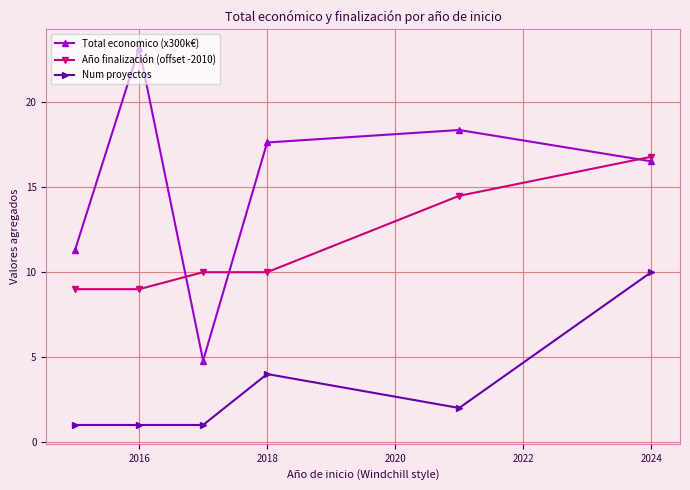

Which series has the largest range (max minus min)?

Total economico (x300k€)